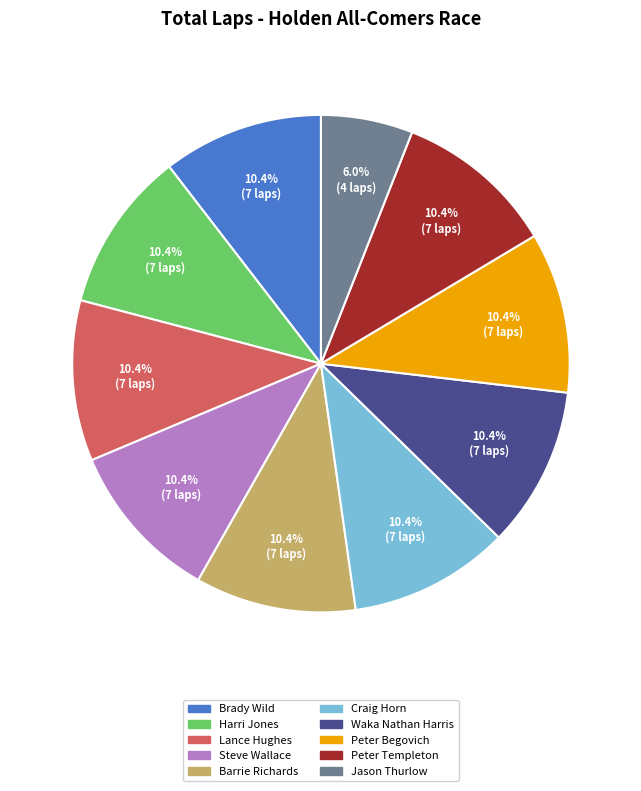

What is the total percentage of Waka Nathan Harris and Lance Hughes?

20.9%